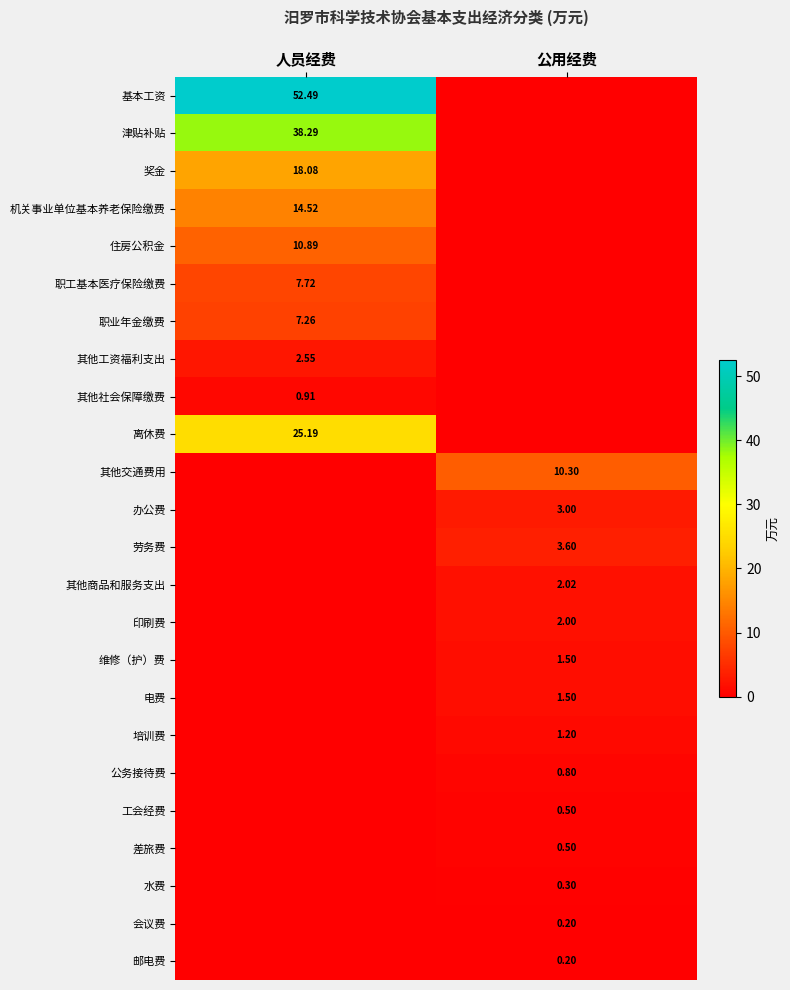

Where does the 其他交通费用 series first go above 10?

公用经费